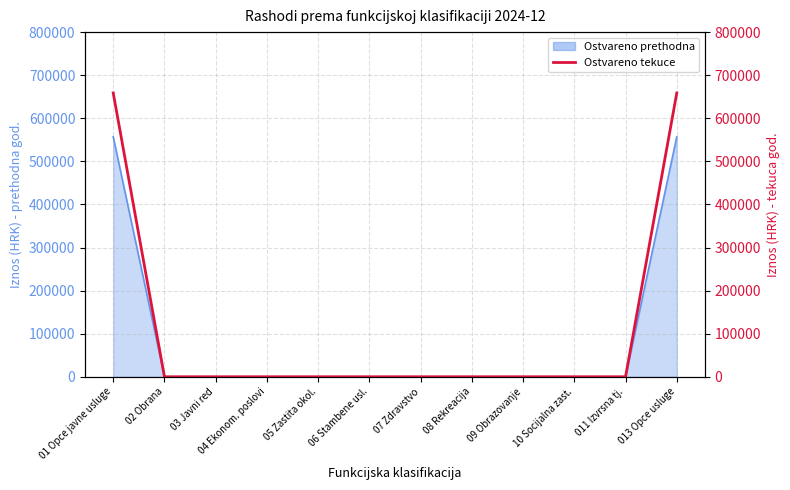

How many categories are shown in the chart?

12